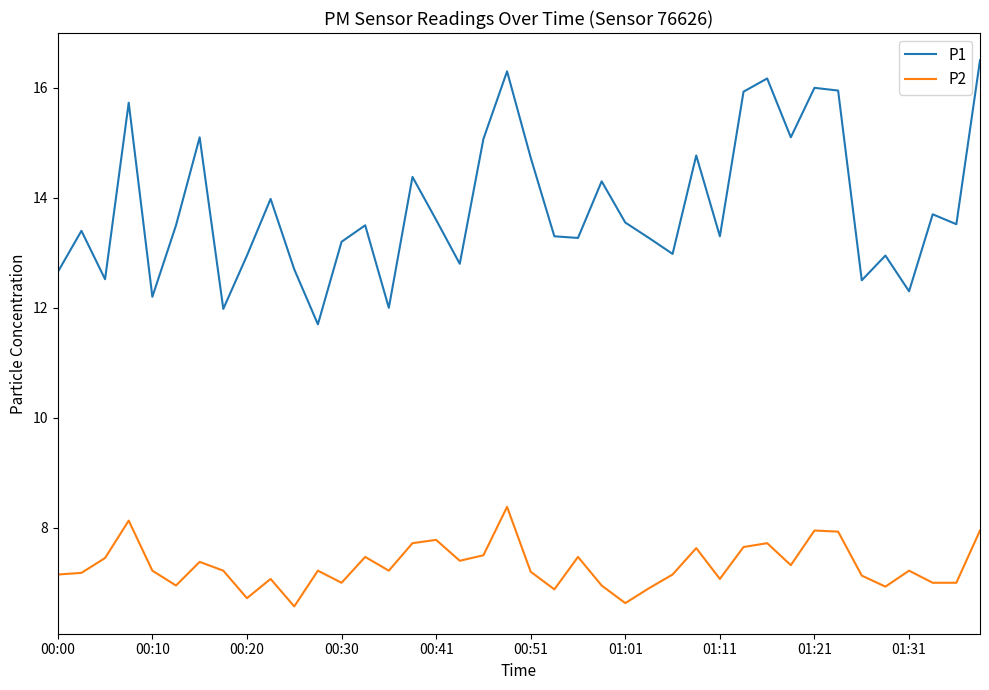

Which series has the largest total across all categories?

P1